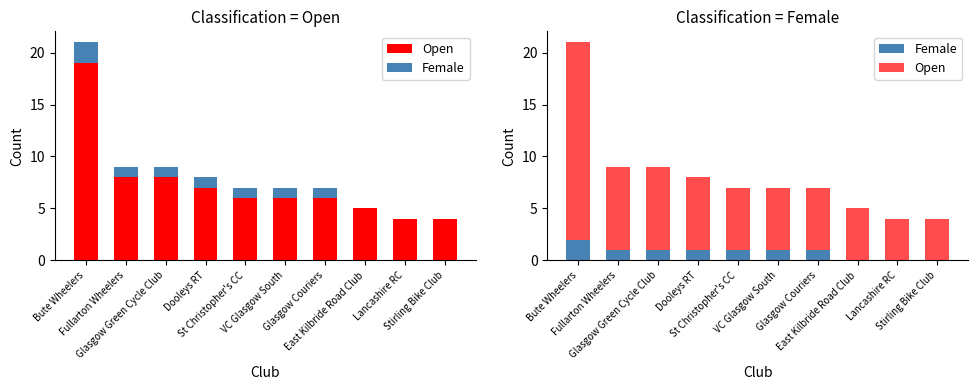

Where does the Female series first go above 1?

Bute Wheelers